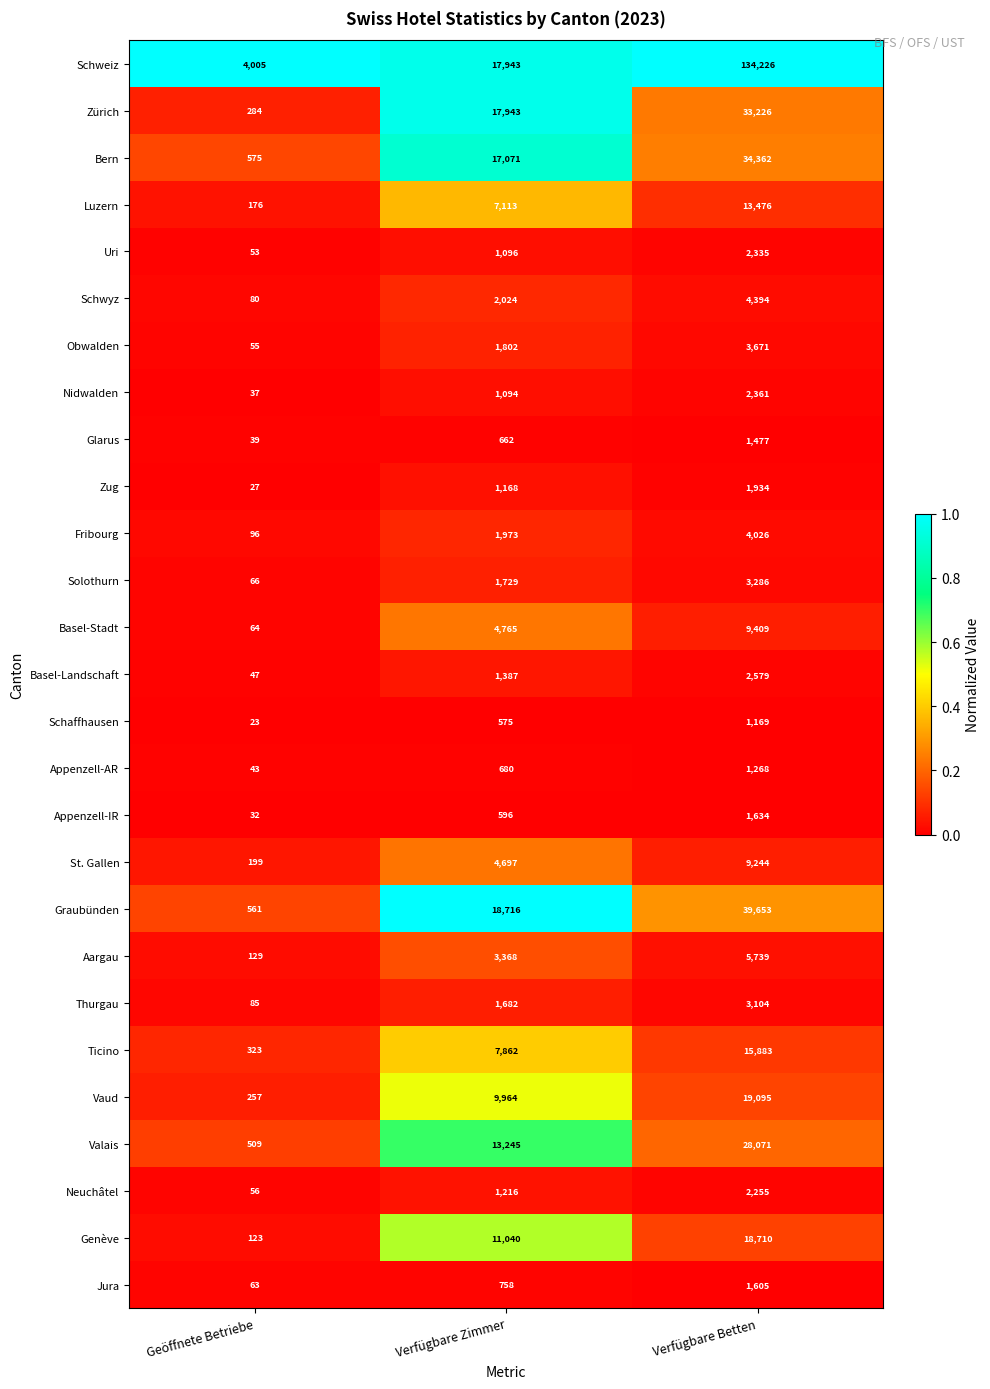

How many Bern values are between 575 and 34362?

3